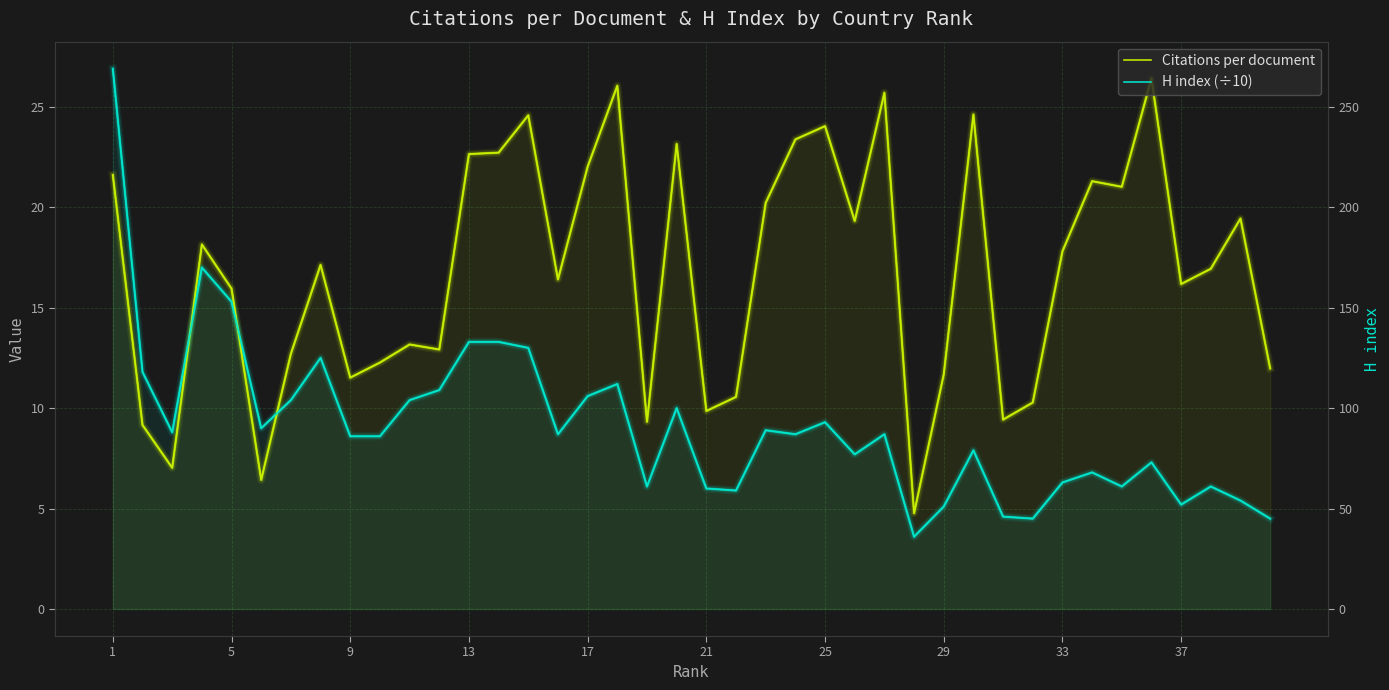

Reading left to right, extract all data points from this chart.

Citations per document: 21.6	9.2	7.0	18.1	15.9	6.4	12.7	17.1	11.5	12.3	13.2	12.9	22.6	22.7	24.6	16.4	22.0	26.1	9.3	23.1	9.9	10.6	20.2	23.4	24.0	19.3	25.7	4.8	11.7	24.6	9.4	10.3	17.8	21.3	21.0	26.4	16.2	16.9	19.4	12.0
H index (÷10): 26.9	11.8	8.8	17.0	15.3	9.0	10.4	12.5	8.6	8.6	10.4	10.9	13.3	13.3	13.0	8.7	10.6	11.2	6.1	10.0	6.0	5.9	8.9	8.7	9.3	7.7	8.7	3.6	5.1	7.9	4.6	4.5	6.3	6.8	6.1	7.3	5.2	6.1	5.4	4.5